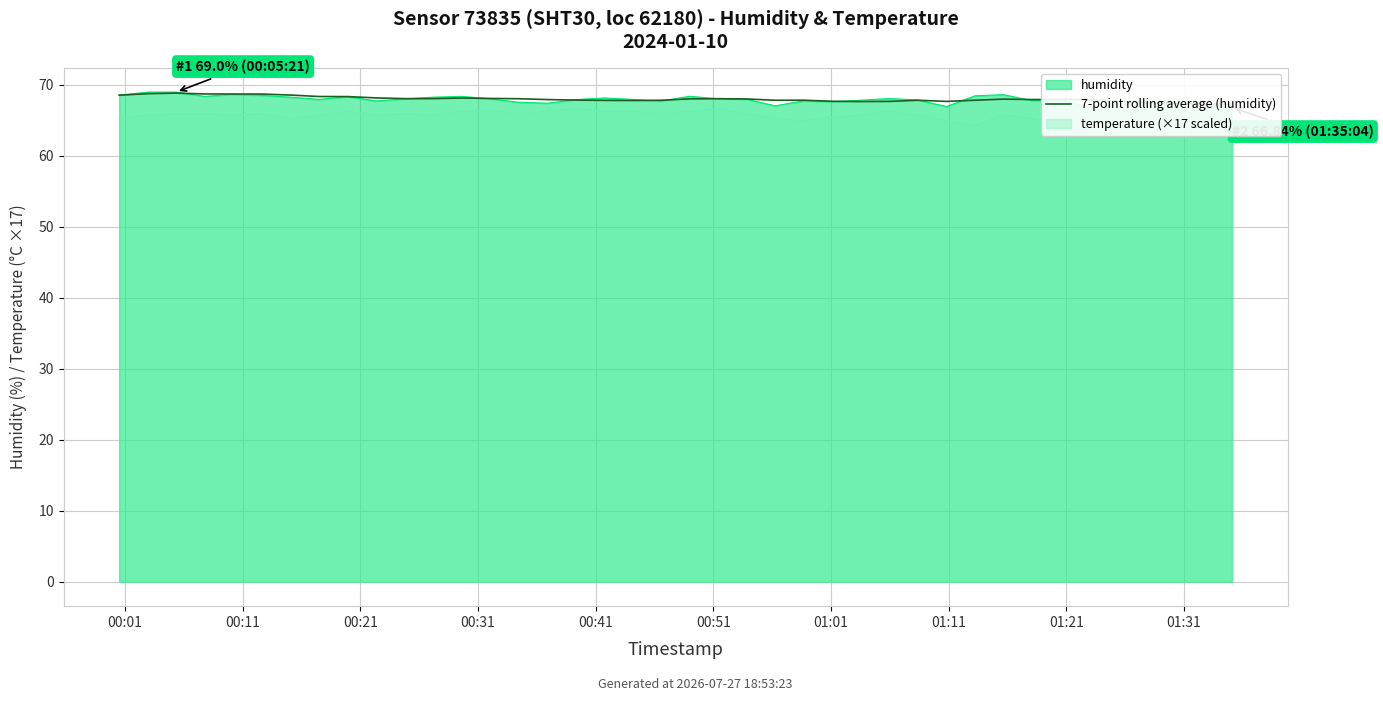

What is the maximum value shown in the chart?

68.9